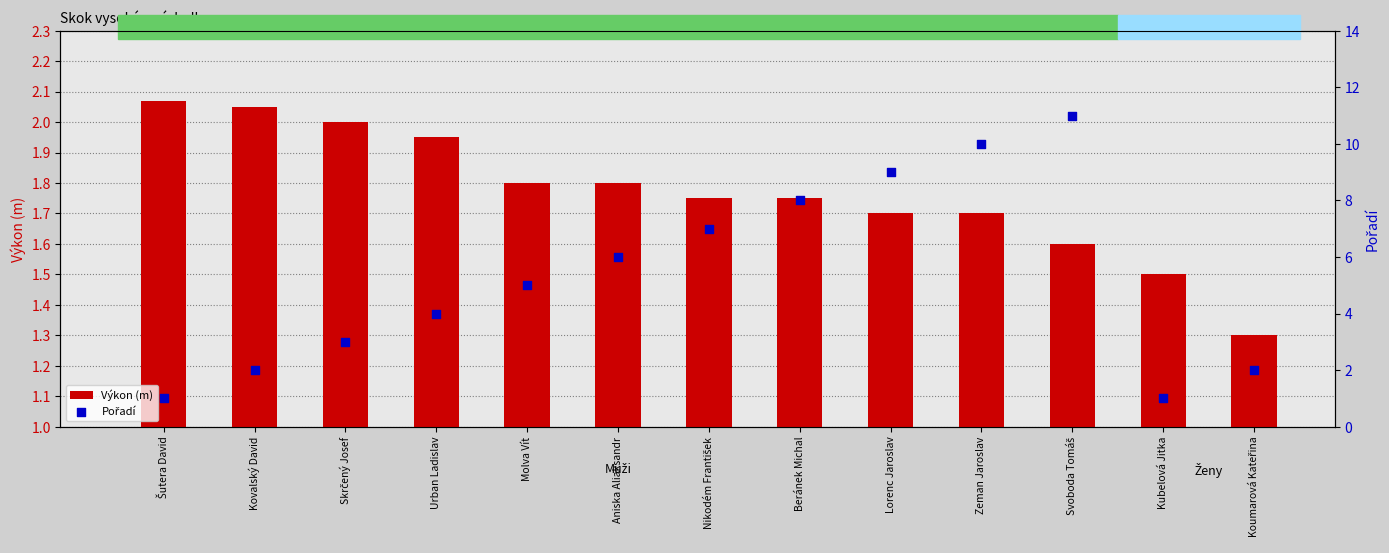

Which series contains the highest Y value?

Pořadí